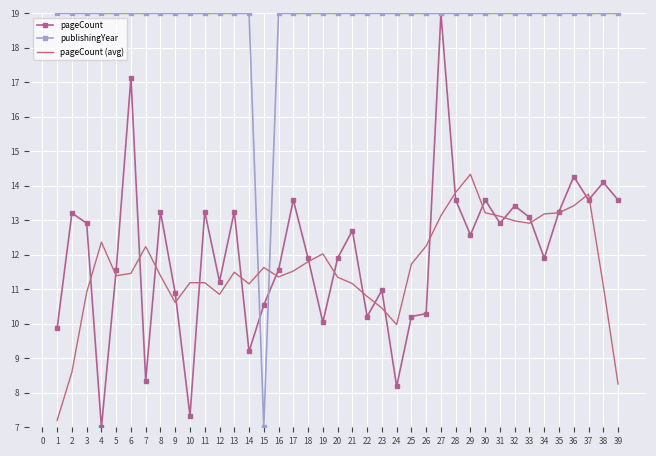

At 25, list the series in order from largest to smallest.

publishingYear, pageCount (avg), pageCount